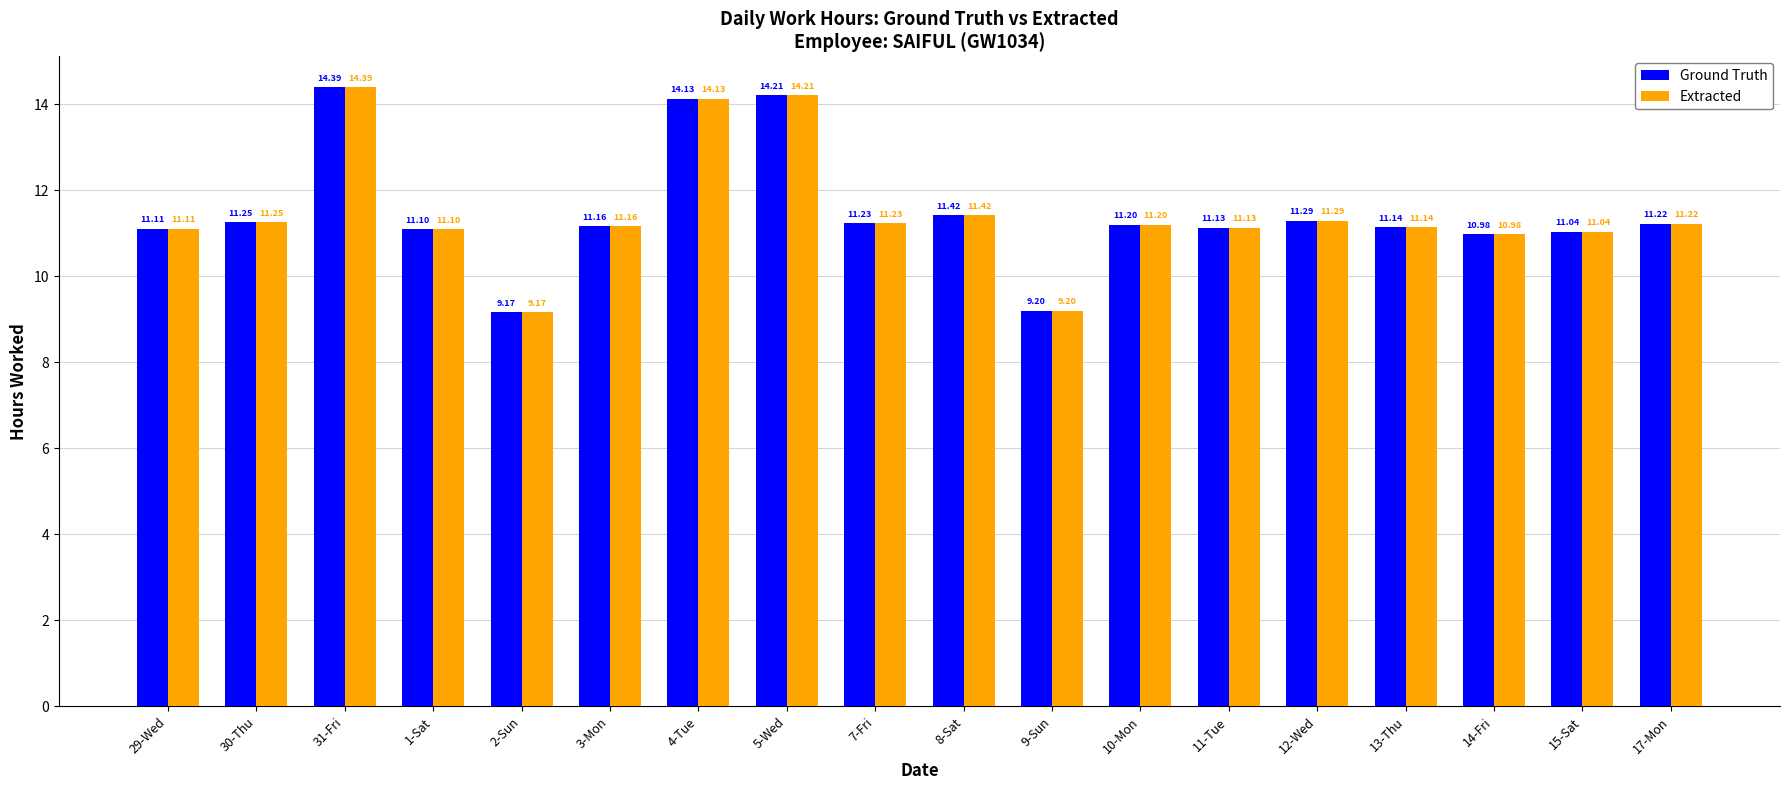

What is the value of the Extracted bar at the 13th from the left?

11.1